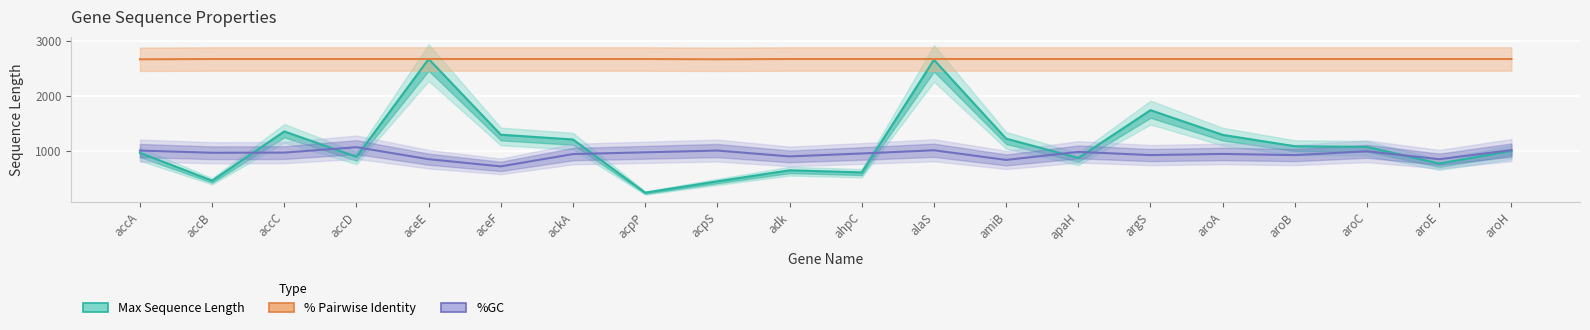

At how many categories does at least one series exceed 2058?

20